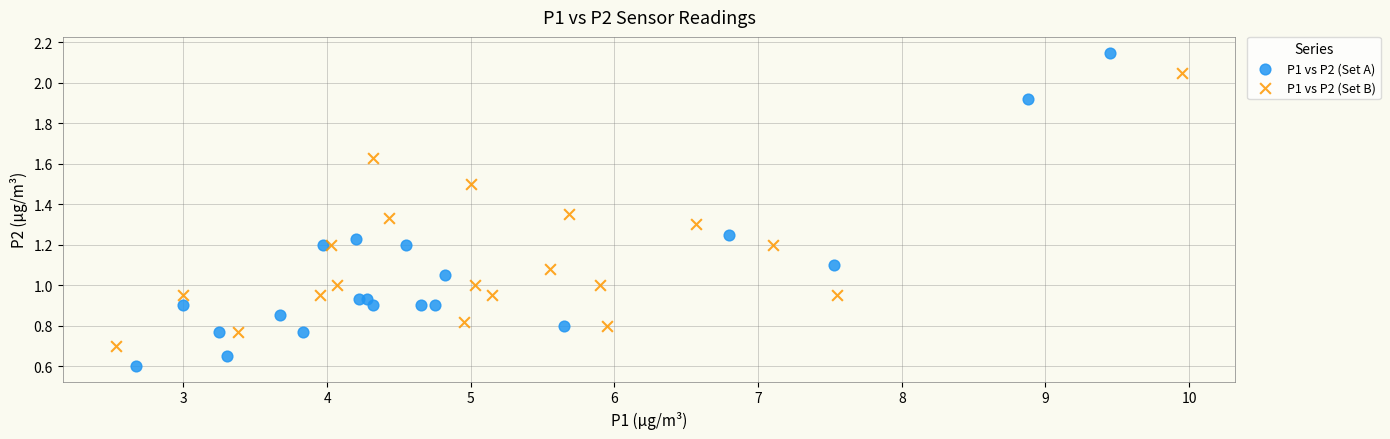

Which series contains the highest Y value?

P1 vs P2 (Set A)